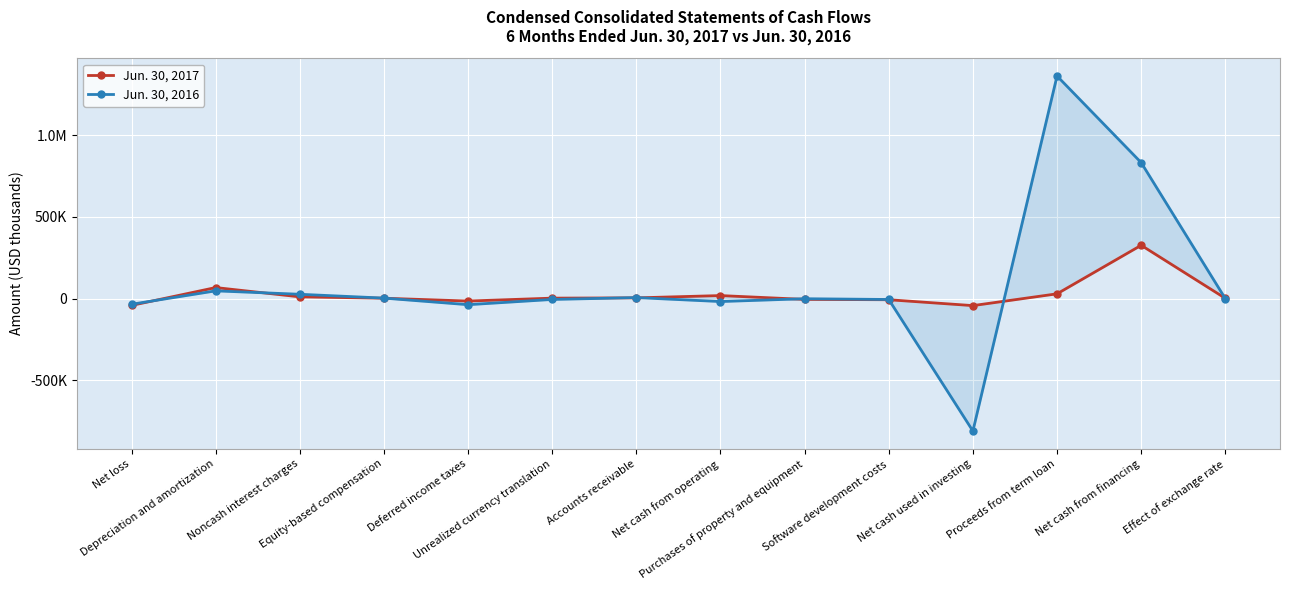

At how many categories does at least one series exceed 225733?

2